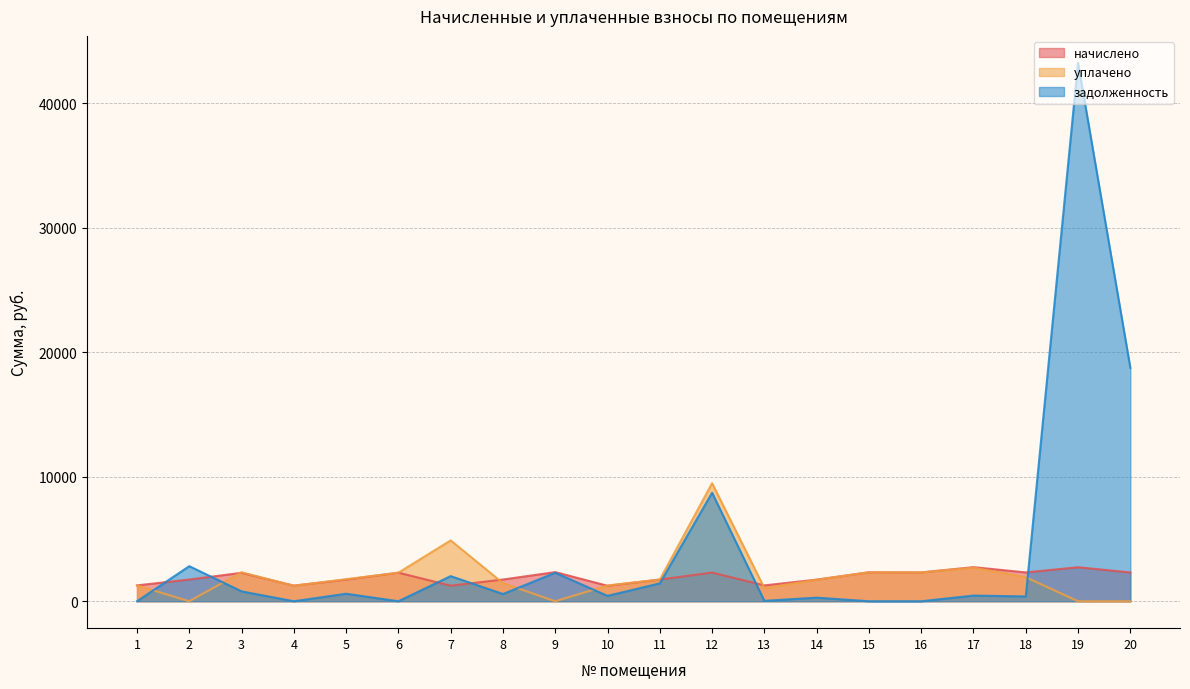

Does the chart display data point markers on the line(s)?

No